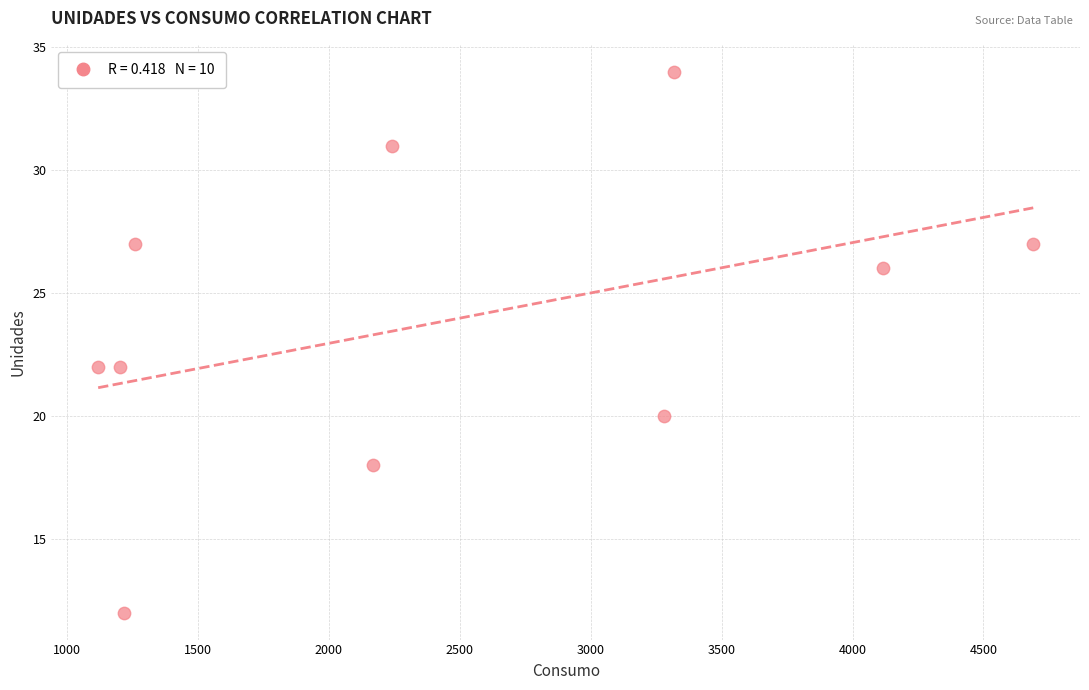

What is the range of X values (max minus min)?

3570